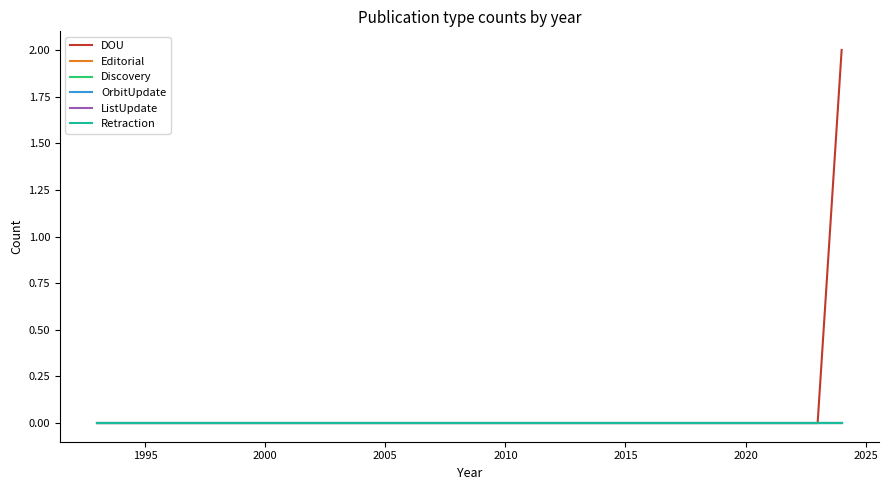

Is this an area chart (filled region under the line)?

No